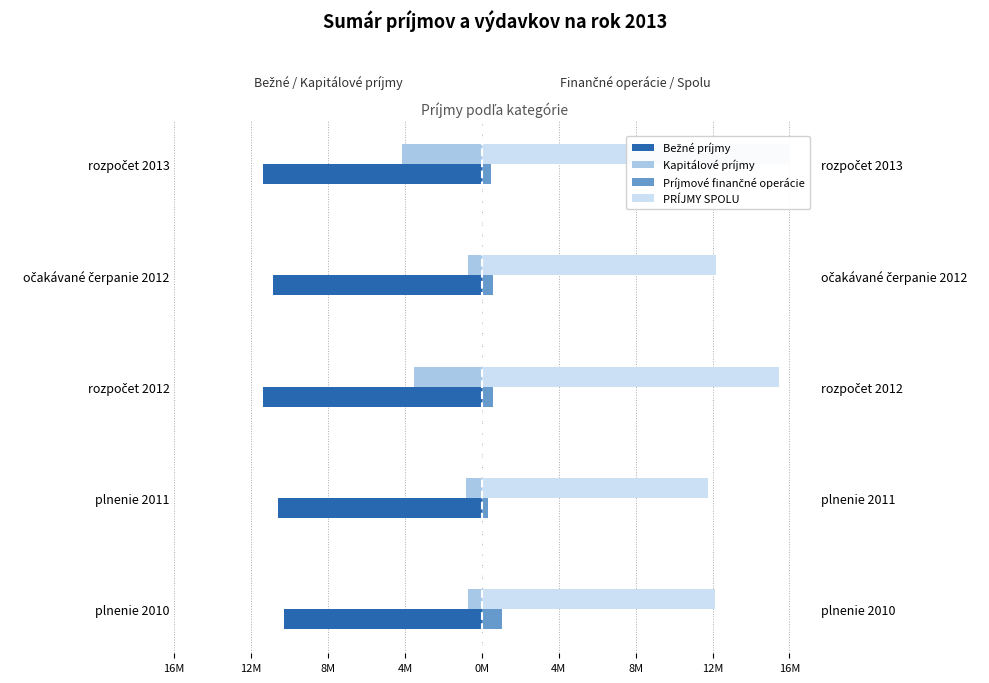

What is the difference between the maximum and minimum values in the PRÍJMY SPOLU series?

4359608.6